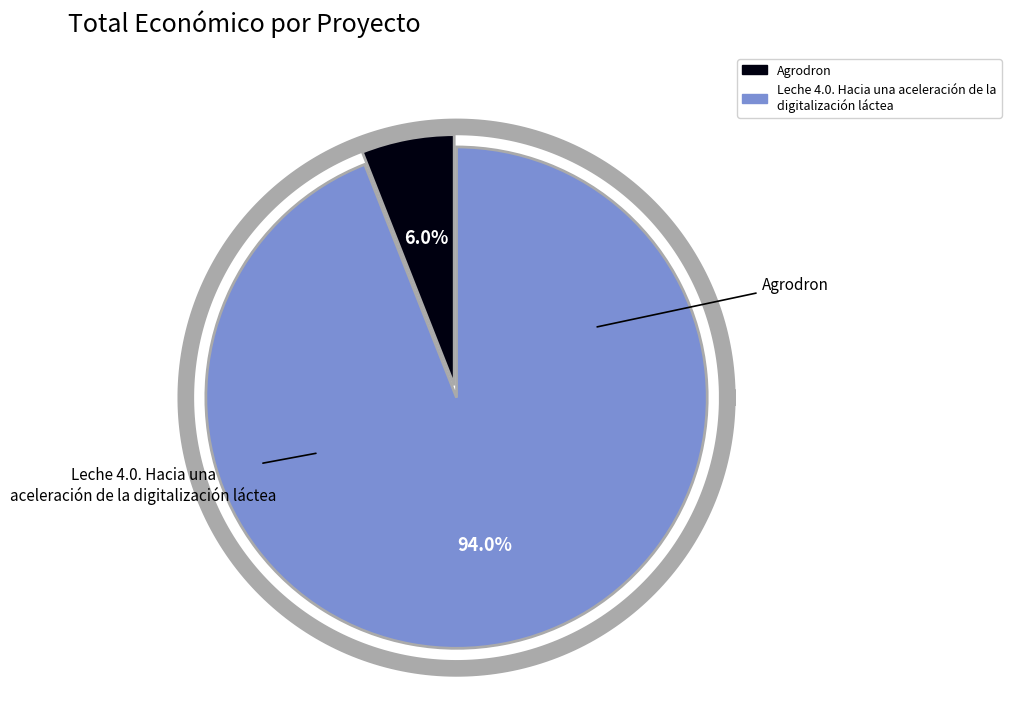

Which category has the biggest portion of the pie?

Leche 4.0. Hacia una aceleración de la digitalización láctea